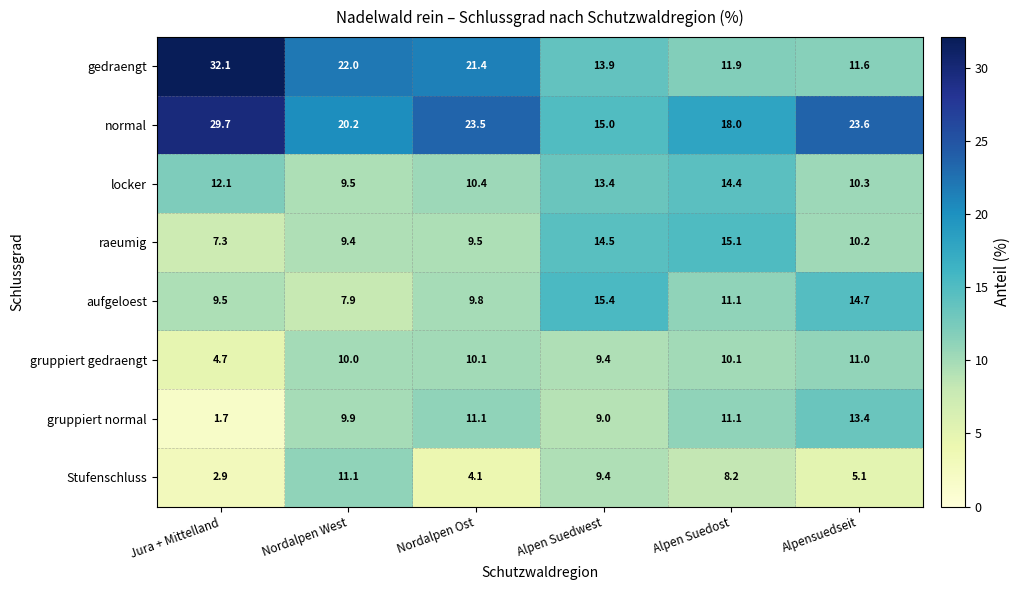

Between Nordalpen West and Alpen Suedost, which series saw the biggest shift?

gedraengt